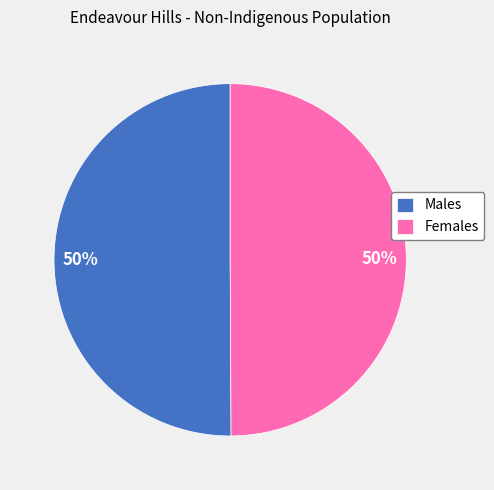

What percentage is the Males slice, to the nearest percent?

50%